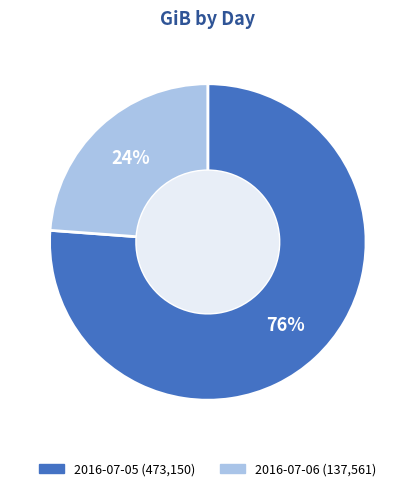

How many slices are in this pie chart?

2